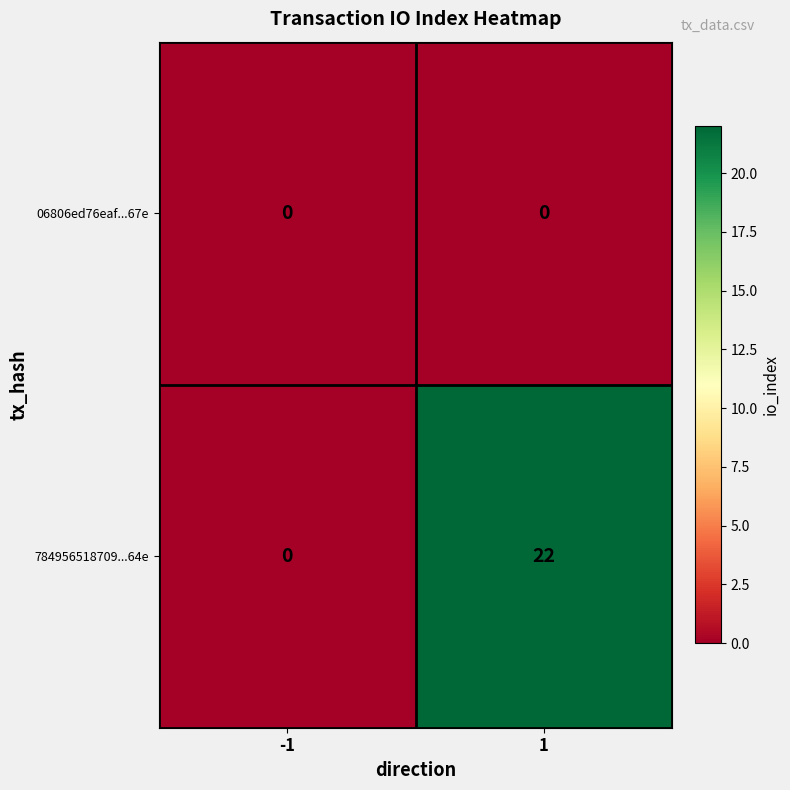

Reading right to left, list all the values displayed in this chart.

06806ed76eaf...67e: 1=0	-1=0
784956518709...64e: 1=22	-1=0